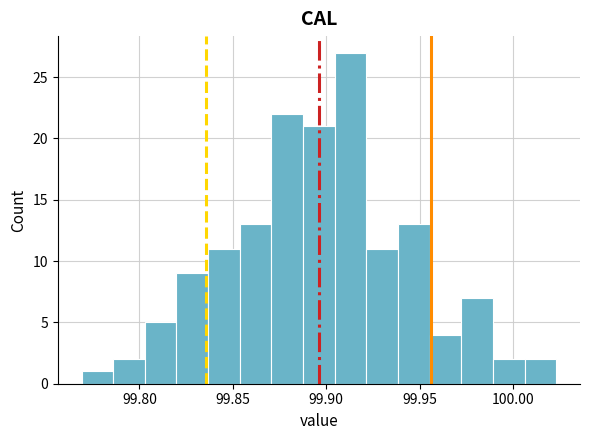

Read against the x-axis, roughly where is the centre of the tallest bar?

99.915